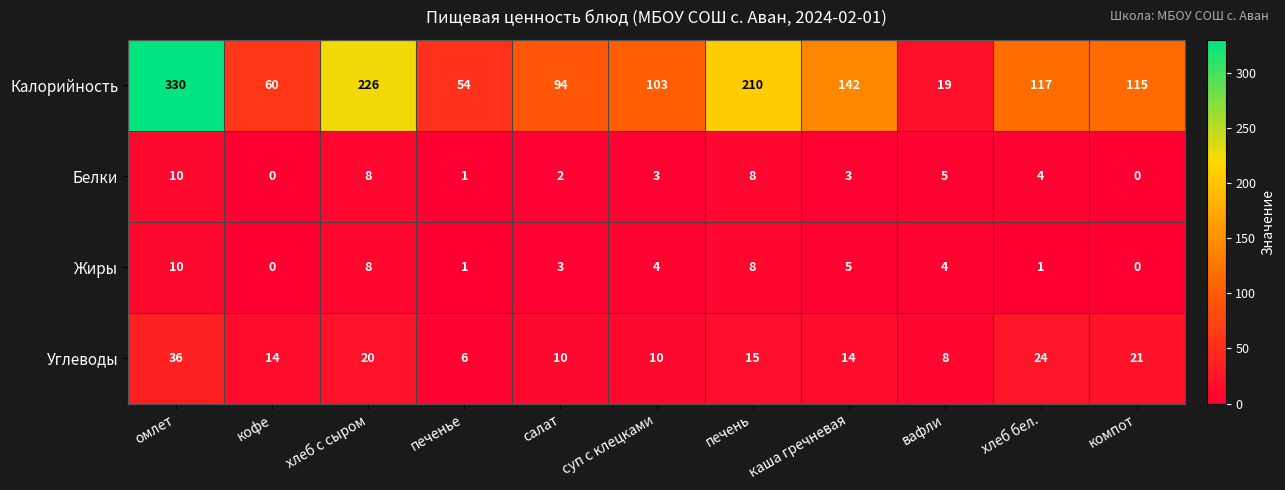

What is the difference between the maximum and second lowest values in the Жиры series?

10